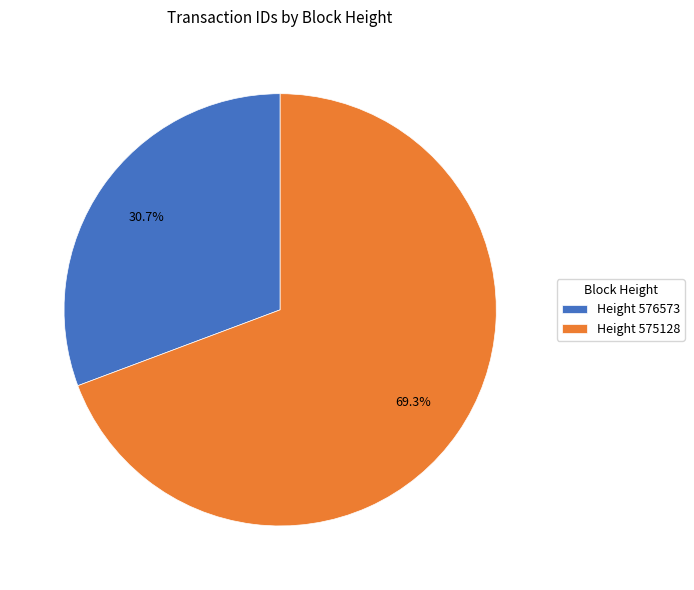

What percentage do Height 576573 and Height 575128 together represent?

100.0%